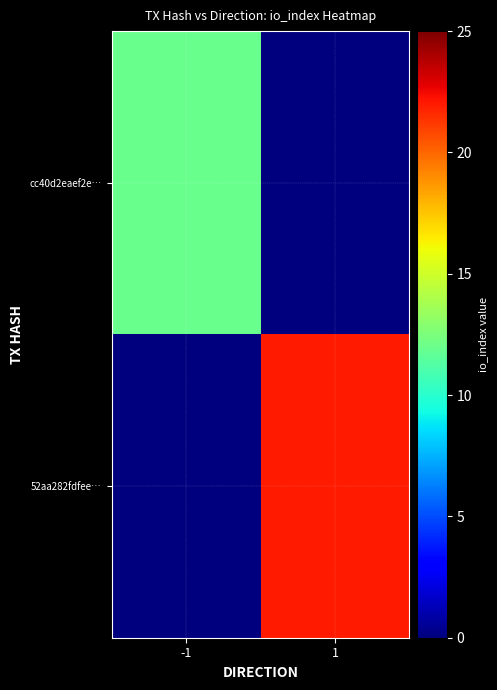

What is the total value across all series at -1?

12